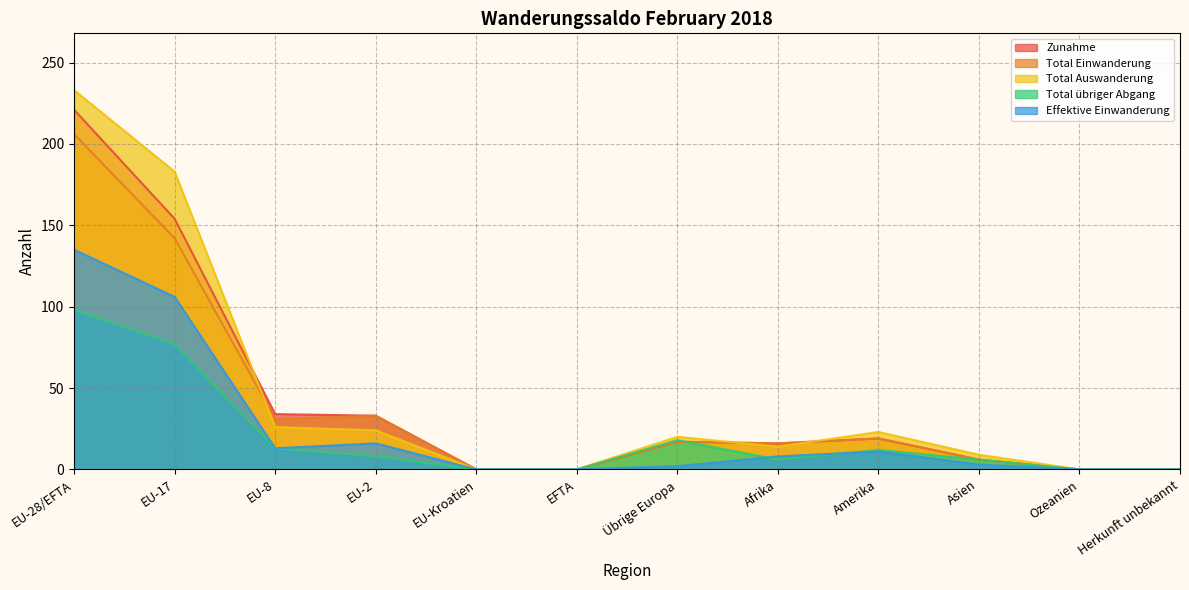

At how many categories does at least one series exceed 150?

2